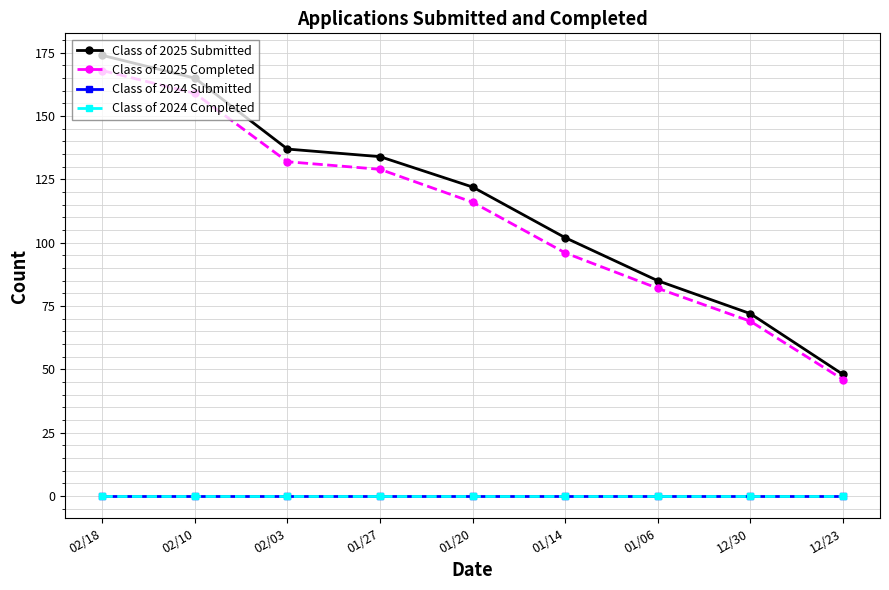

True or false: Class of 2025 Submitted and Class of 2025 Completed intersect in this chart.

False